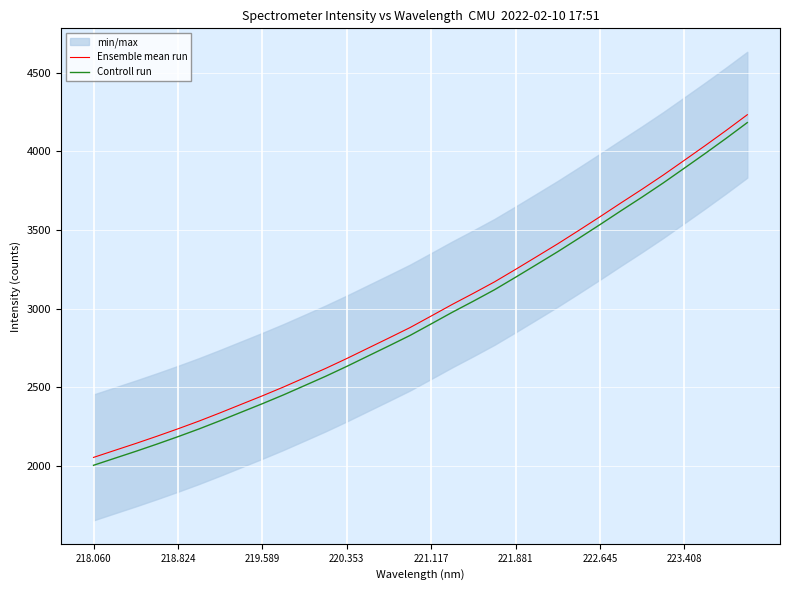

True or false: Controll run and Ensemble mean run intersect in this chart.

False